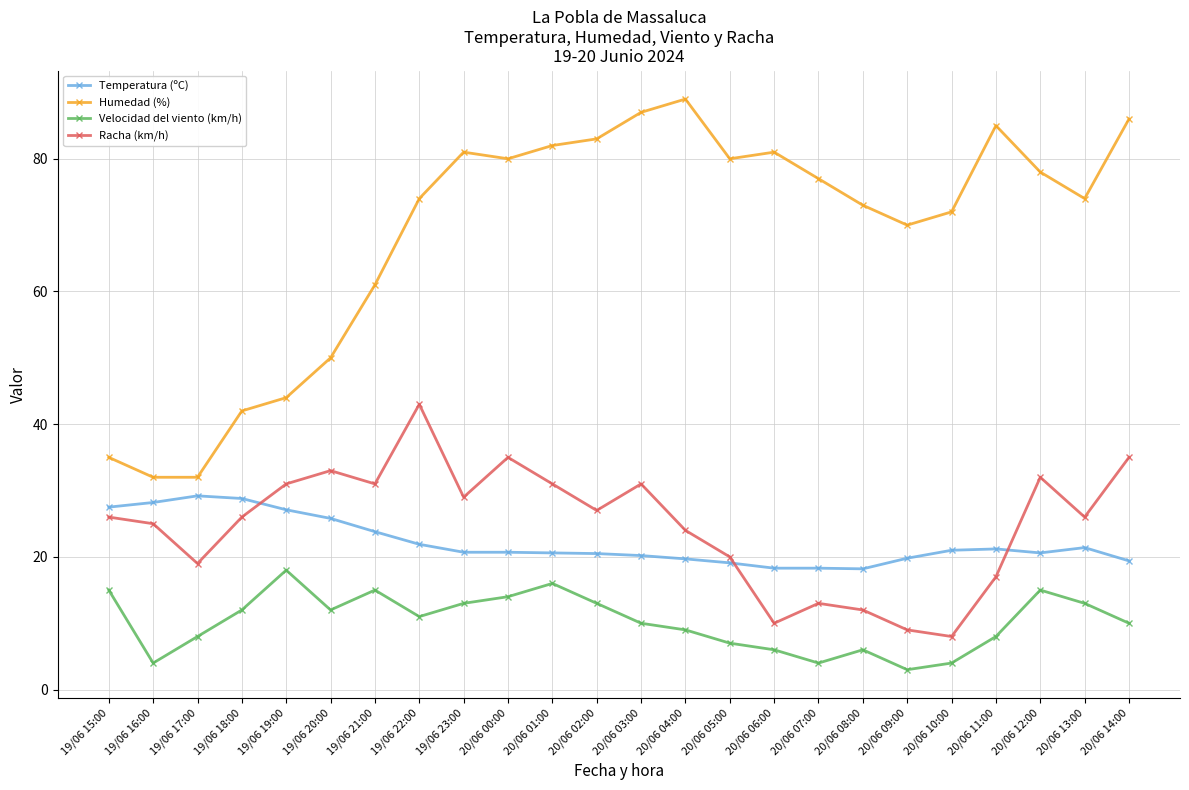

True or false: Humedad (%) and Velocidad del viento (km/h) cross at least once.

False